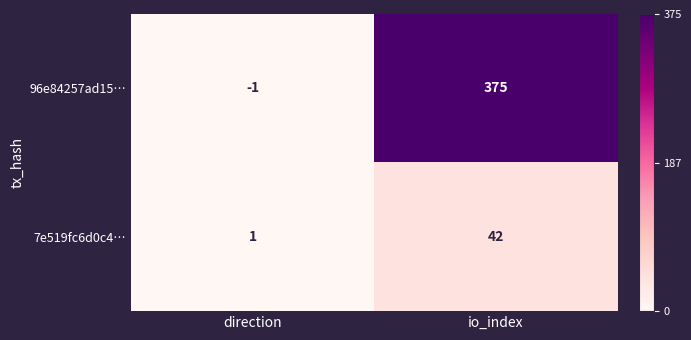

Reading left to right, what are all the values shown in this chart?

96e84257ad15…: direction=-1	io_index=375
7e519fc6d0c4…: direction=1	io_index=42